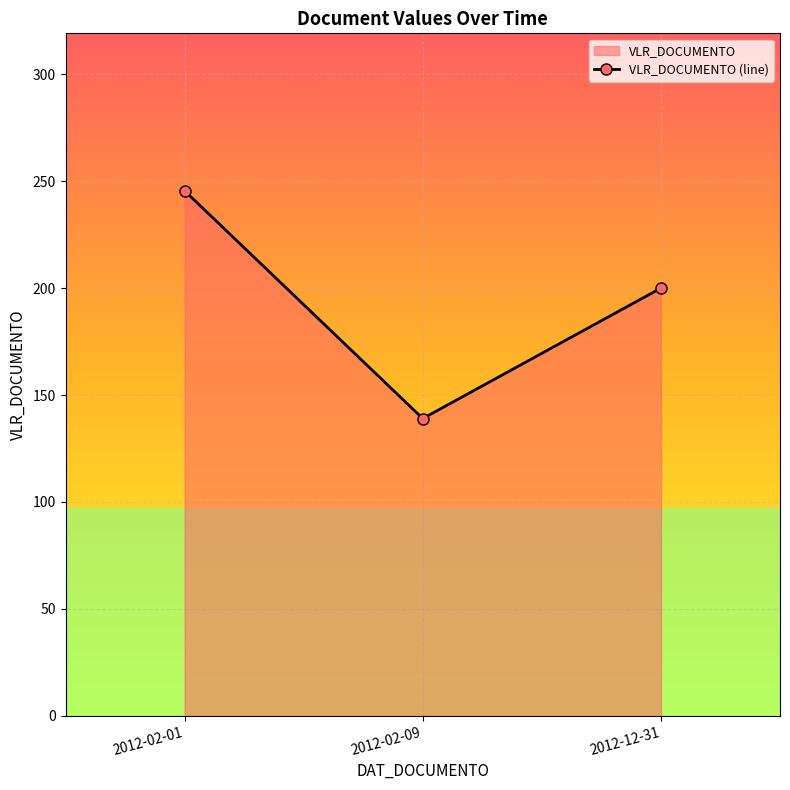

What is the approximate value at 2012-12-31?

200.0